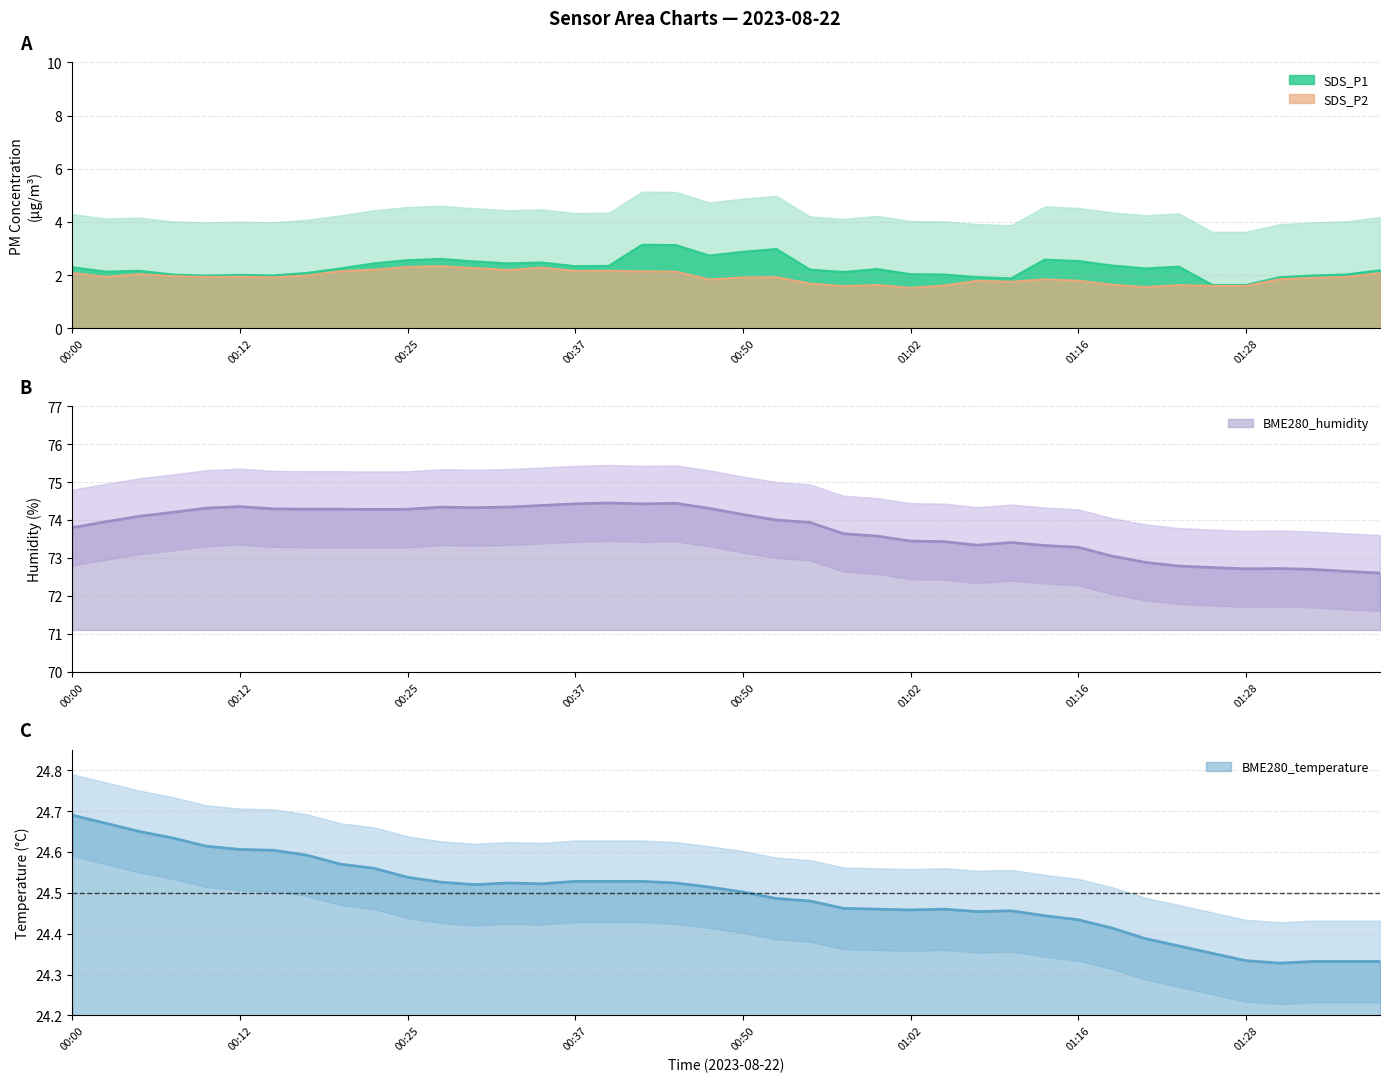

How many values in the SDS_P1 series are below 2?

18